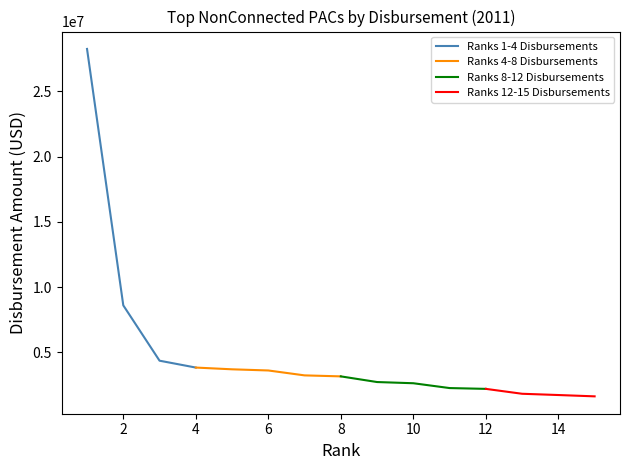

True or false: Ranks 1-4 Disbursements has more than 2 points higher than both neighbors.

False